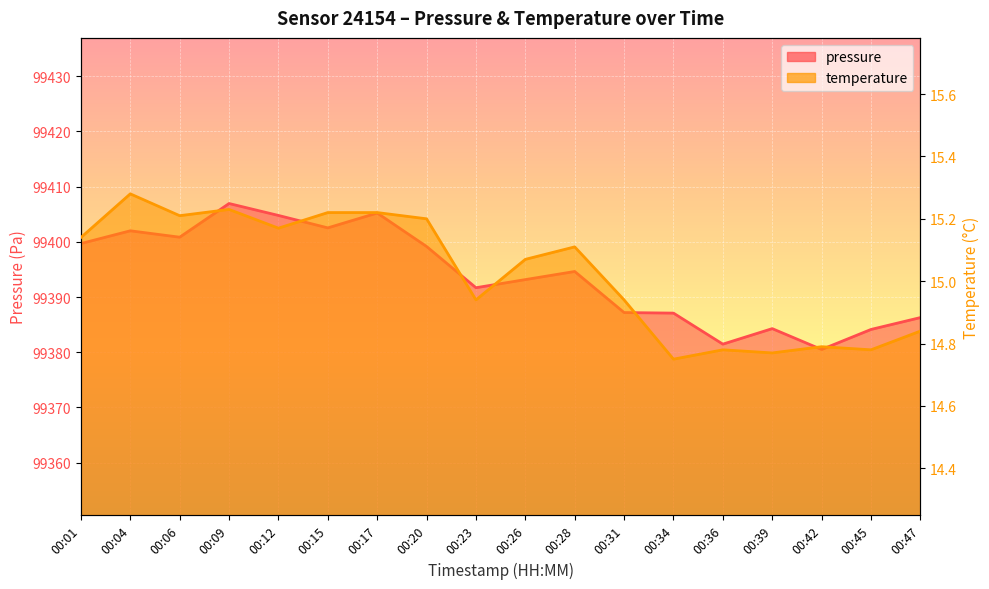

List the labels in order of temperature value, largest first.

00:04, 00:09, 00:15, 00:17, 00:06, 00:20, 00:12, 00:01, 00:28, 00:26, 00:23, 00:31, 00:47, 00:42, 00:36, 00:45, 00:39, 00:34